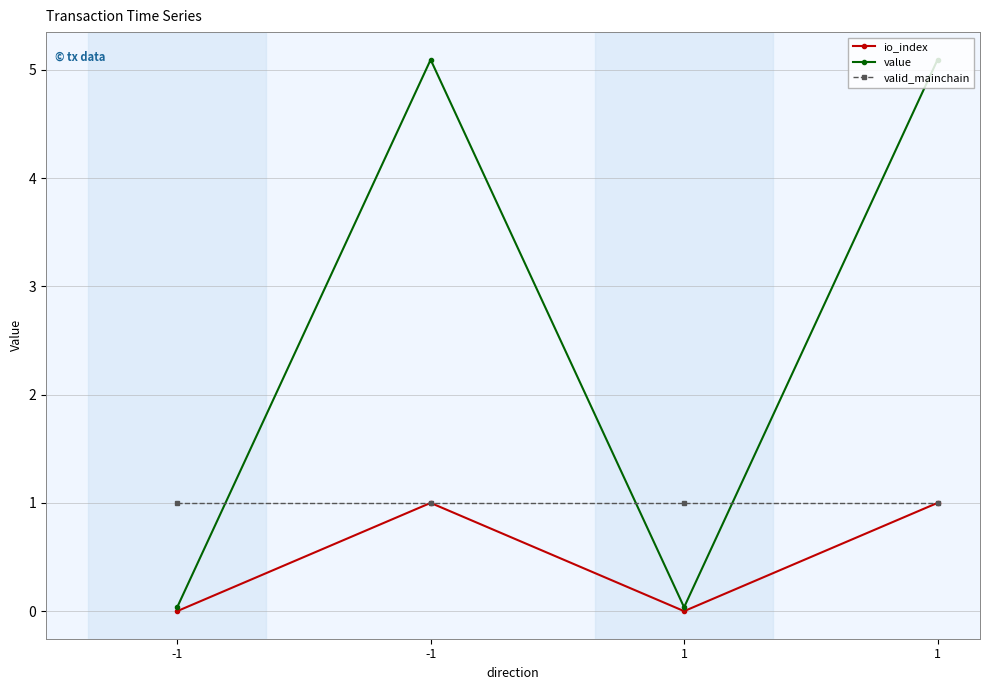

What is the value of the valid_mainchain point at the 3rd from the left?

1.0